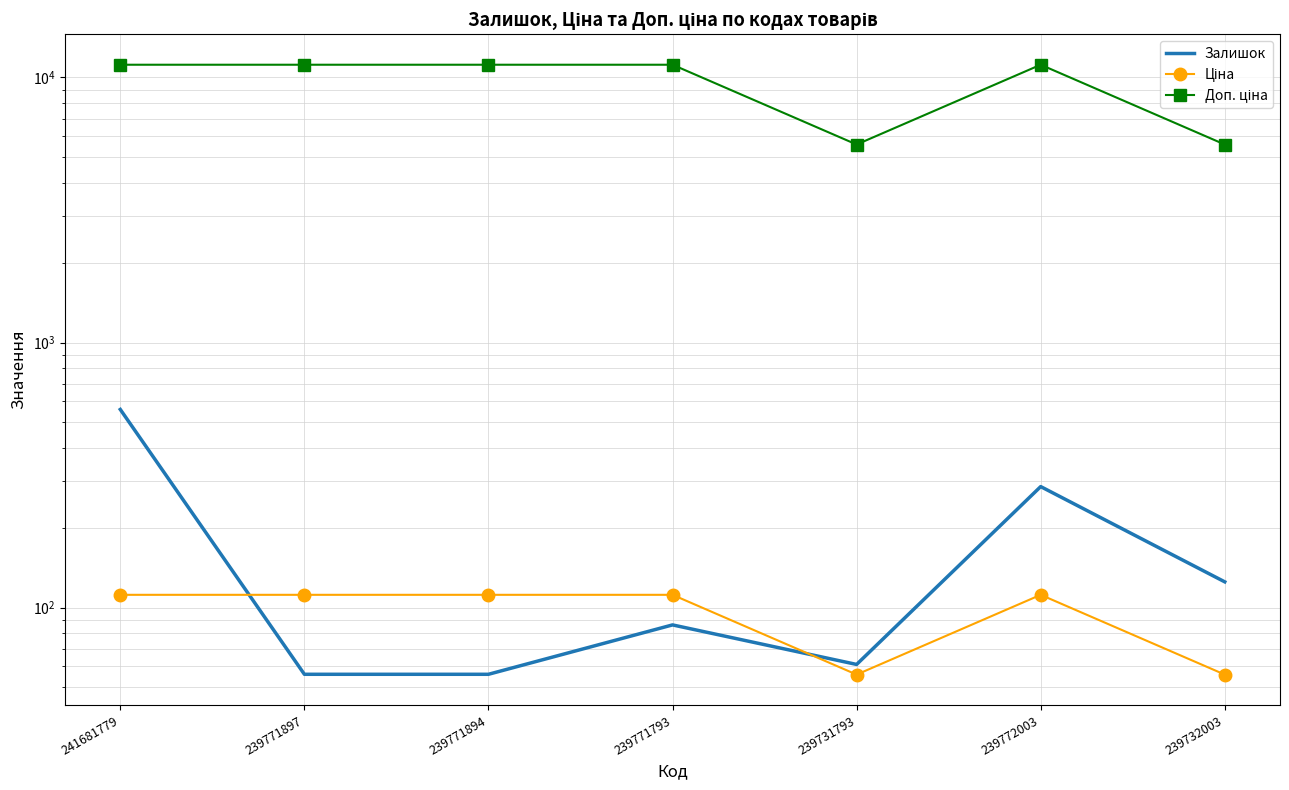

At which label is Ціна closest to 83?

239731793